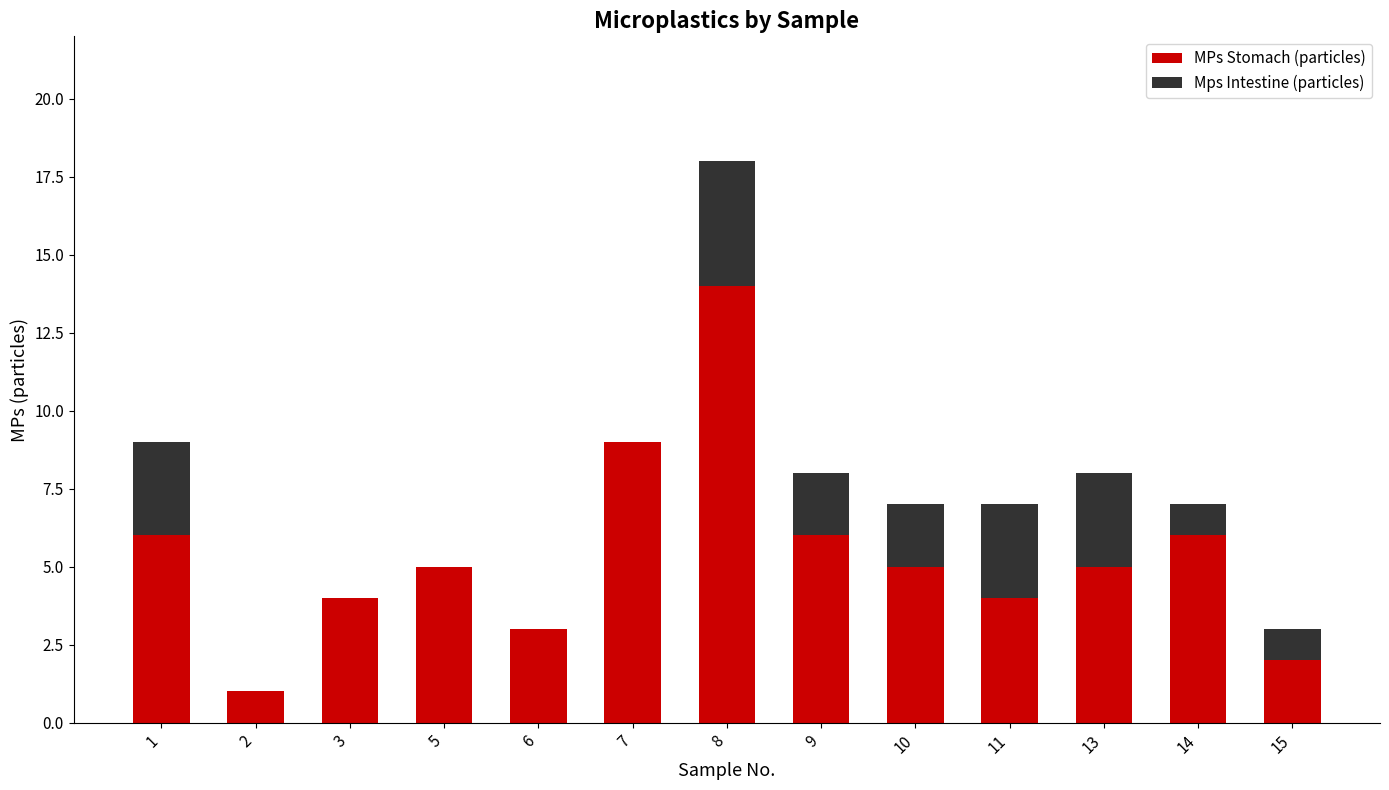

Count the number of categories in the chart.

13